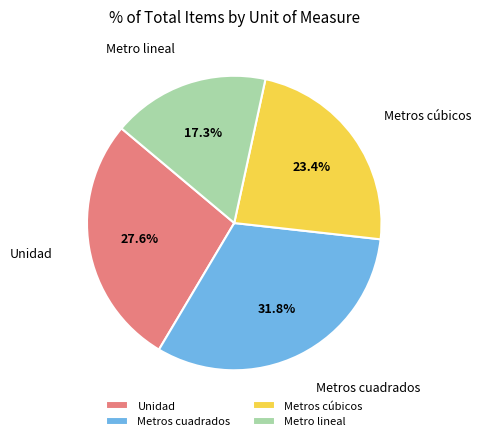

What is the smallest slice in the pie chart?

Metro lineal